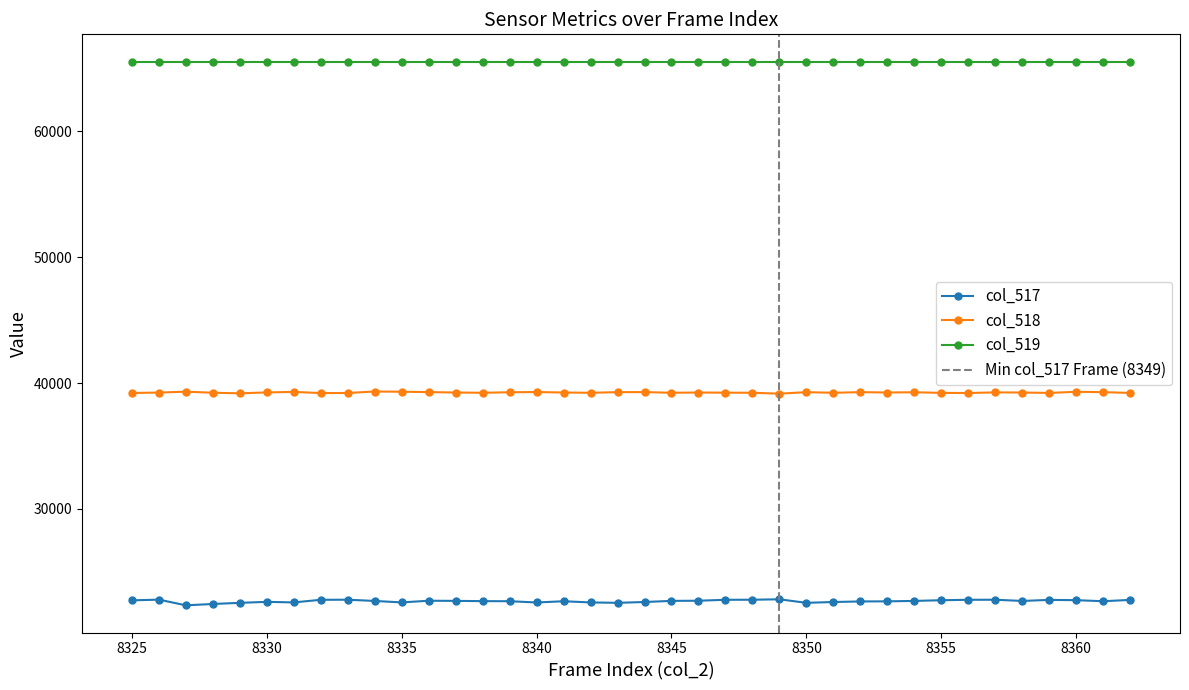

What is the highest value of the col_518 series?

39327